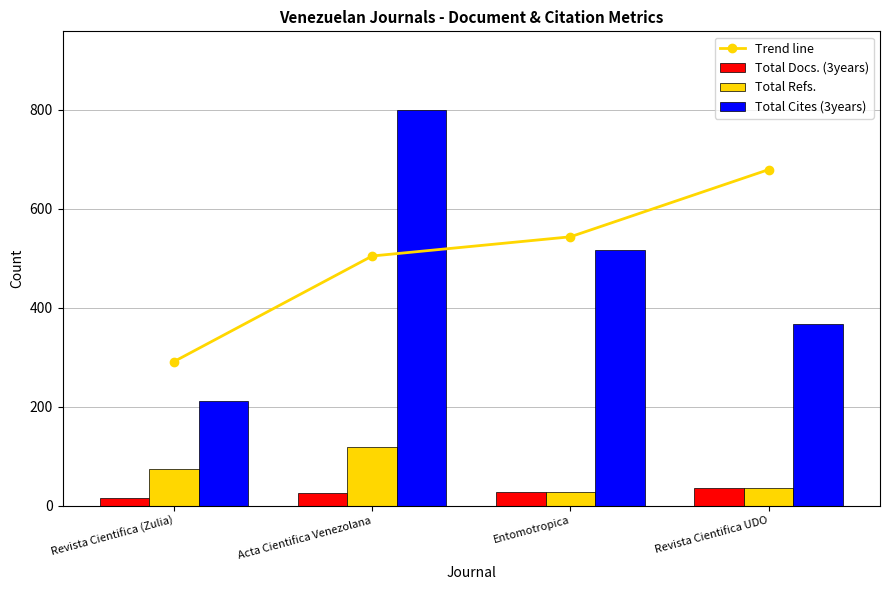

Which series has the largest total across all categories?

Trend line